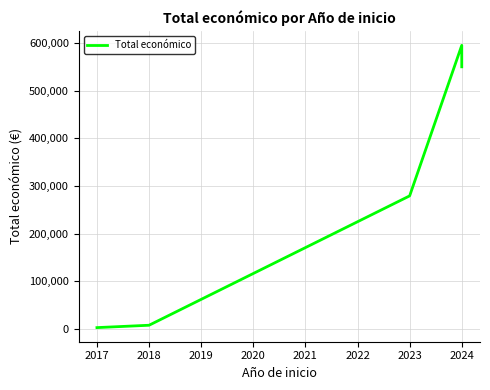

What is the sum of all values?

1438599